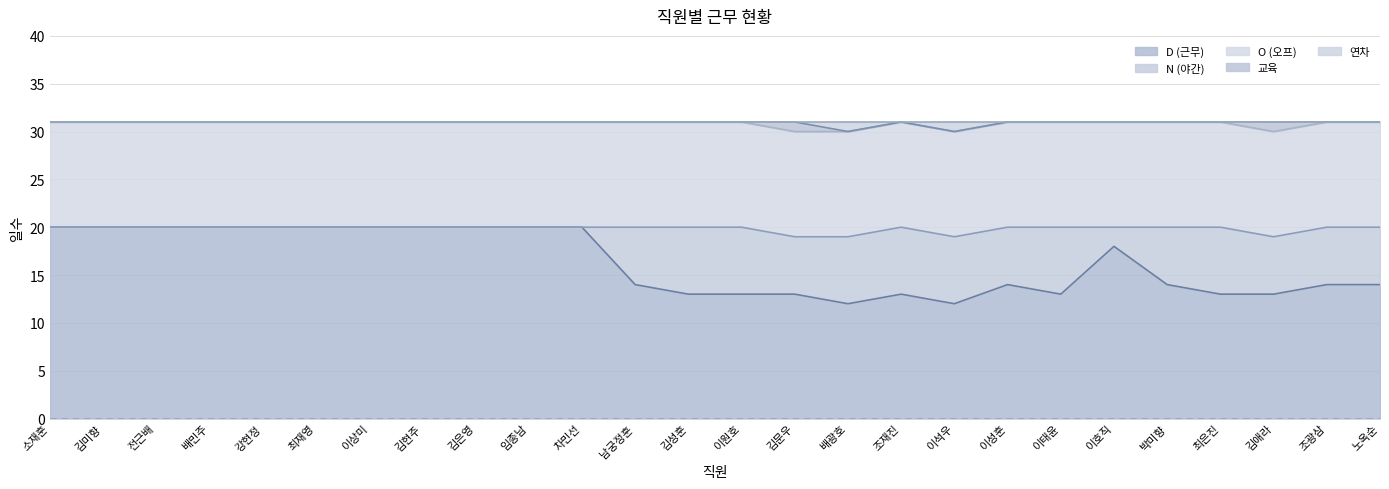

How many values in the D (근무) series are below 14?

9